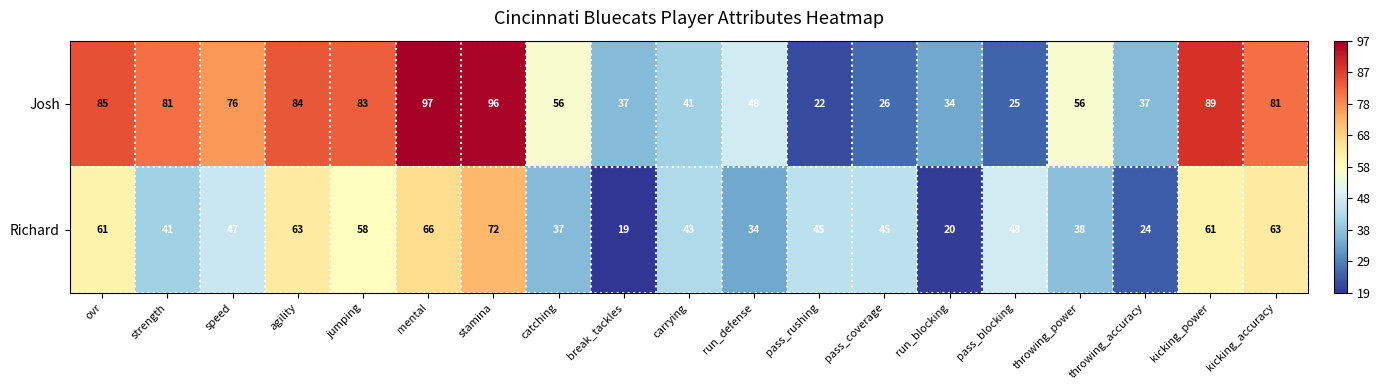

What is the total value across all series at mental?

163